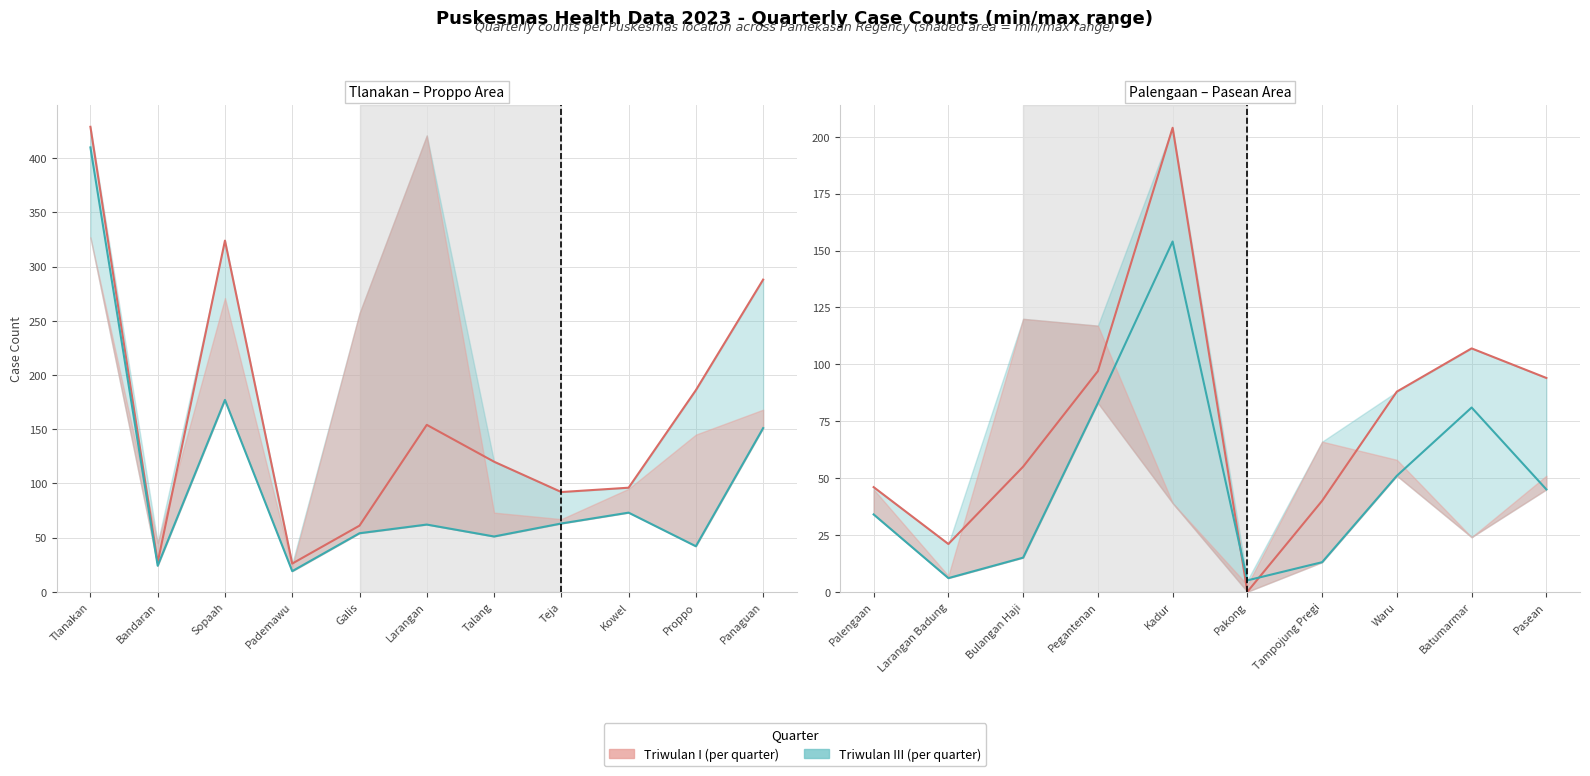

What are all the series names shown in the legend?

Triwulan I, Triwulan III